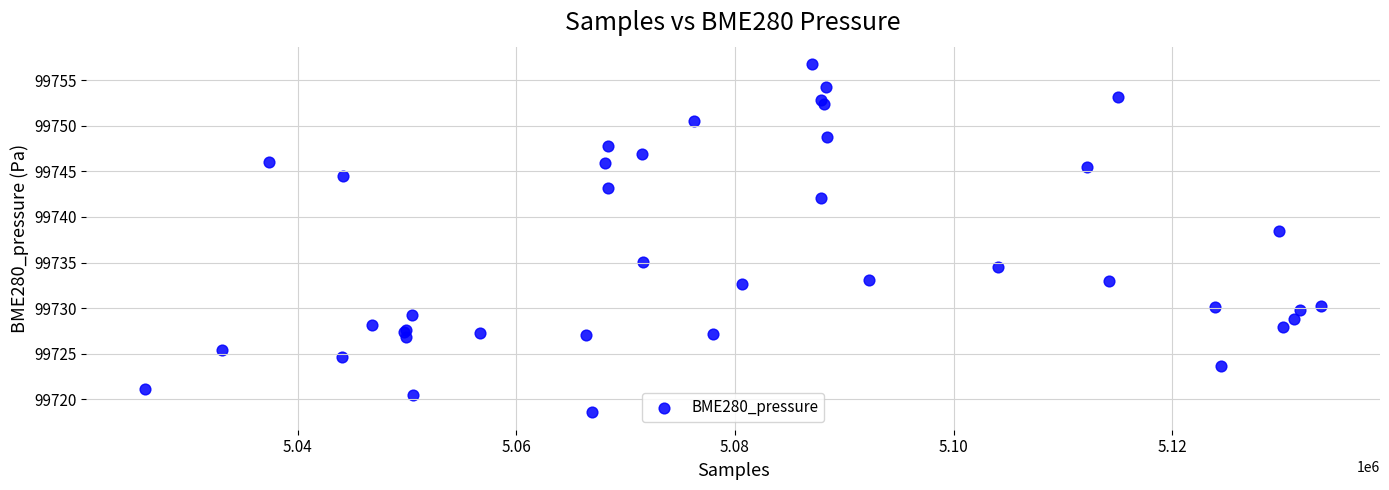

What Y value in the scatter plot is closest to 99737?

99738.4